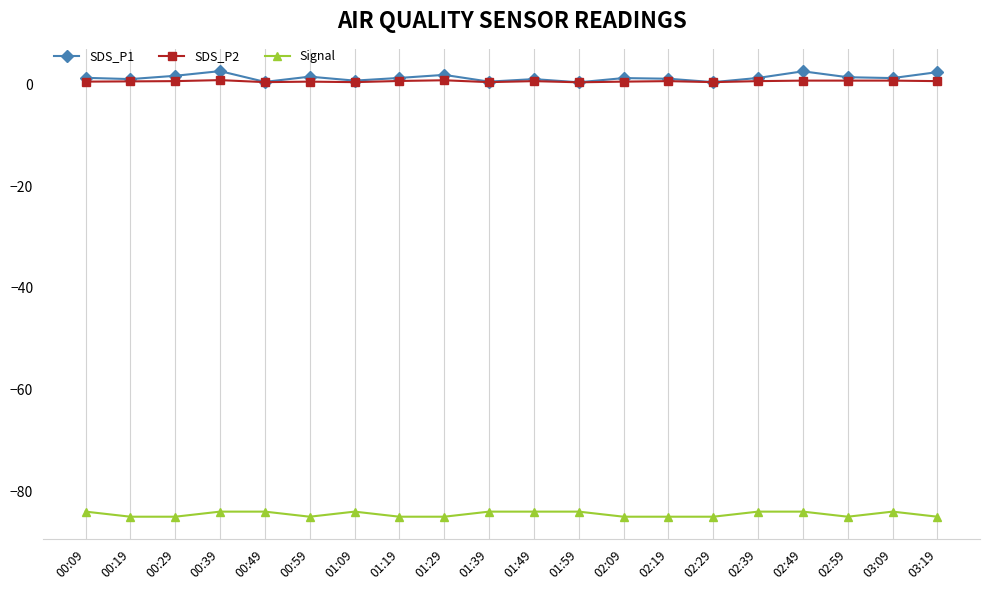

True or false: Signal has a value of -31.4 at 01:59.

False